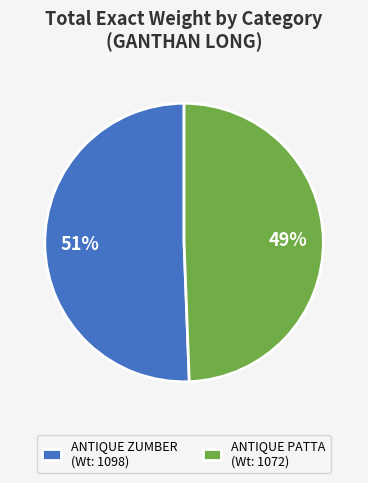

What is the largest slice in the pie chart?

ANTIQUE ZUMBER